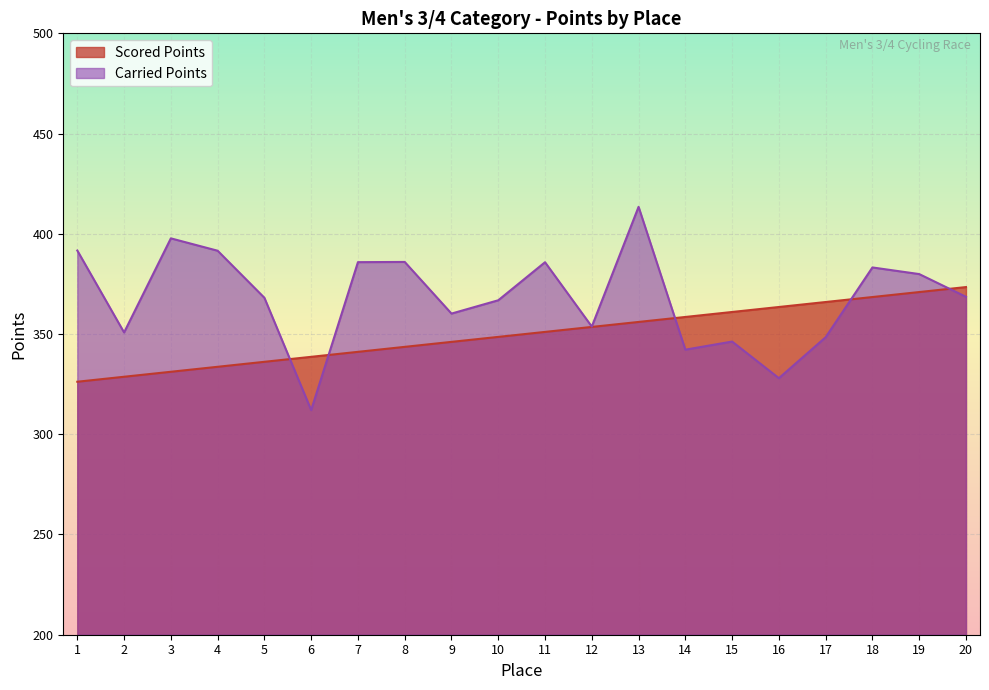

At which category does Carried Points reach its first local valley?

2